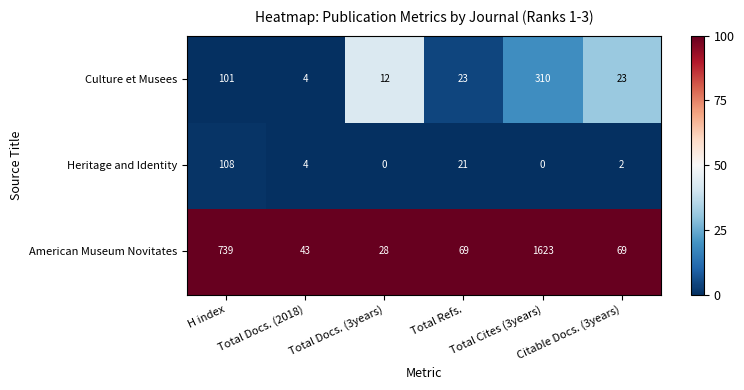

What is the sum of the Culture et Musees values at Total Cites (3years) and Total Refs.?

333